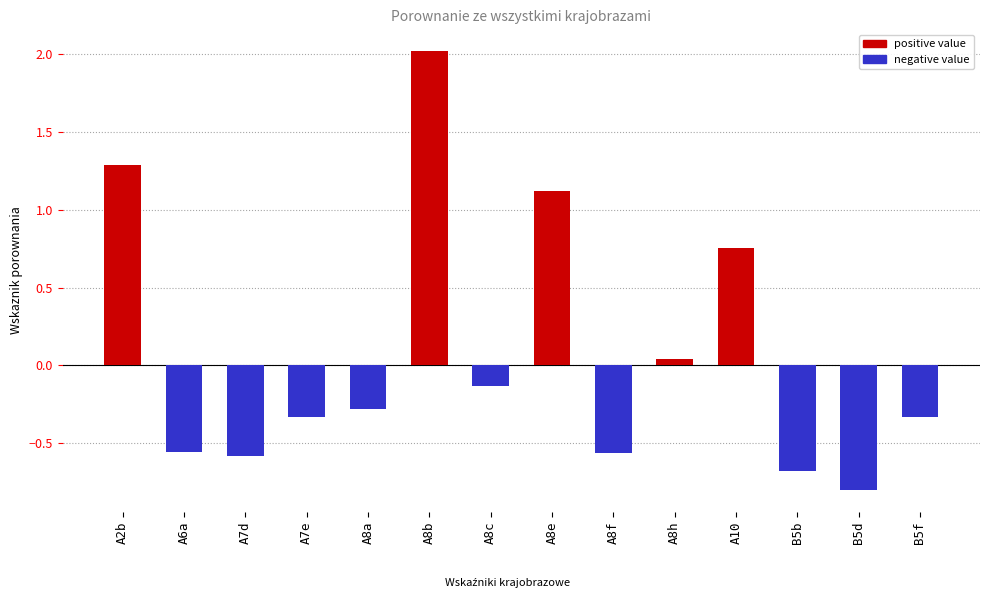

What is the average value of the positive value series?

0.4